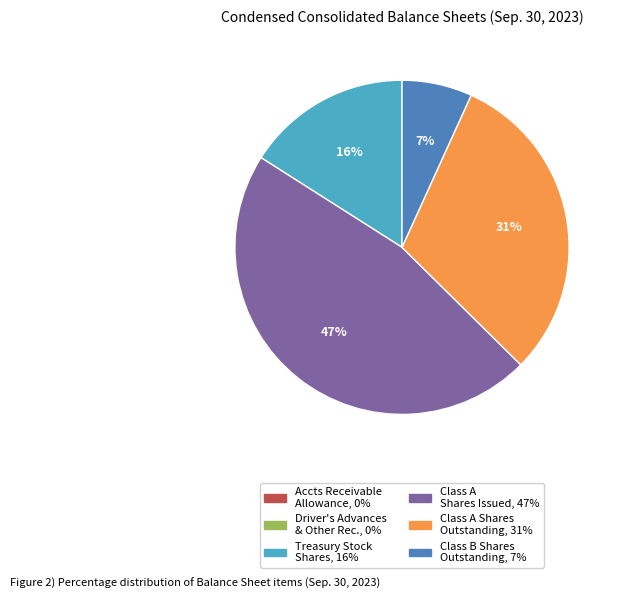

To the nearest percent, what is the average slice percentage?

17%